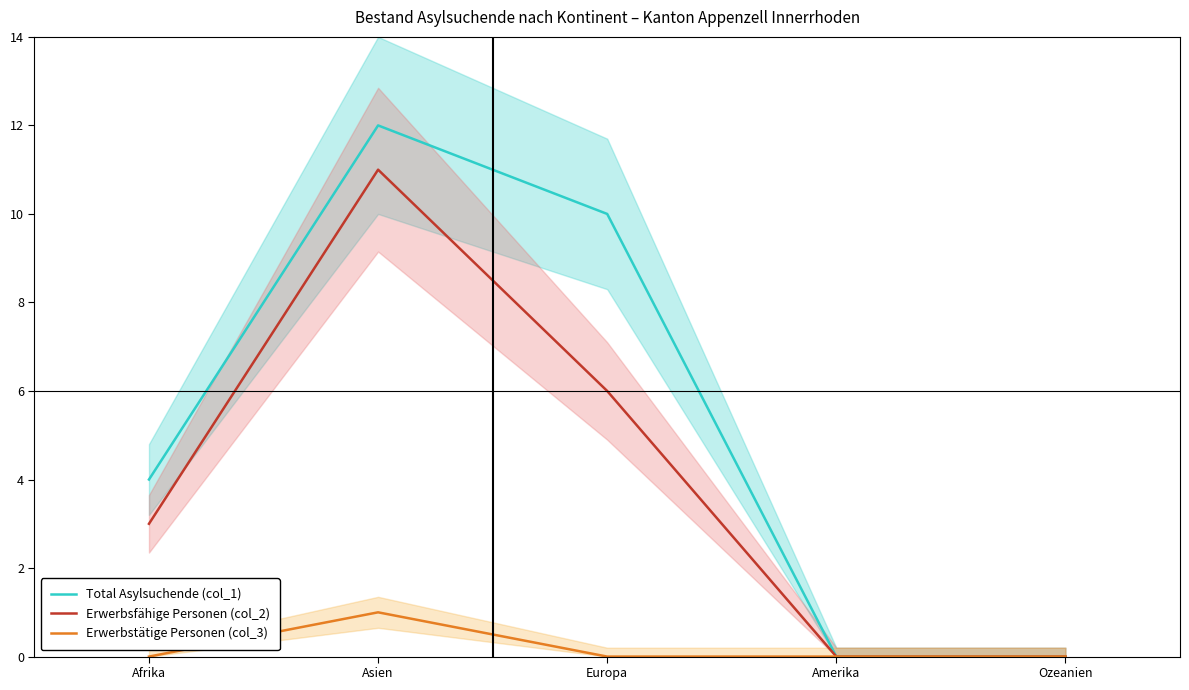

At which label is Erwerbsfähige Personen (col_2) closest to 5?

Europa